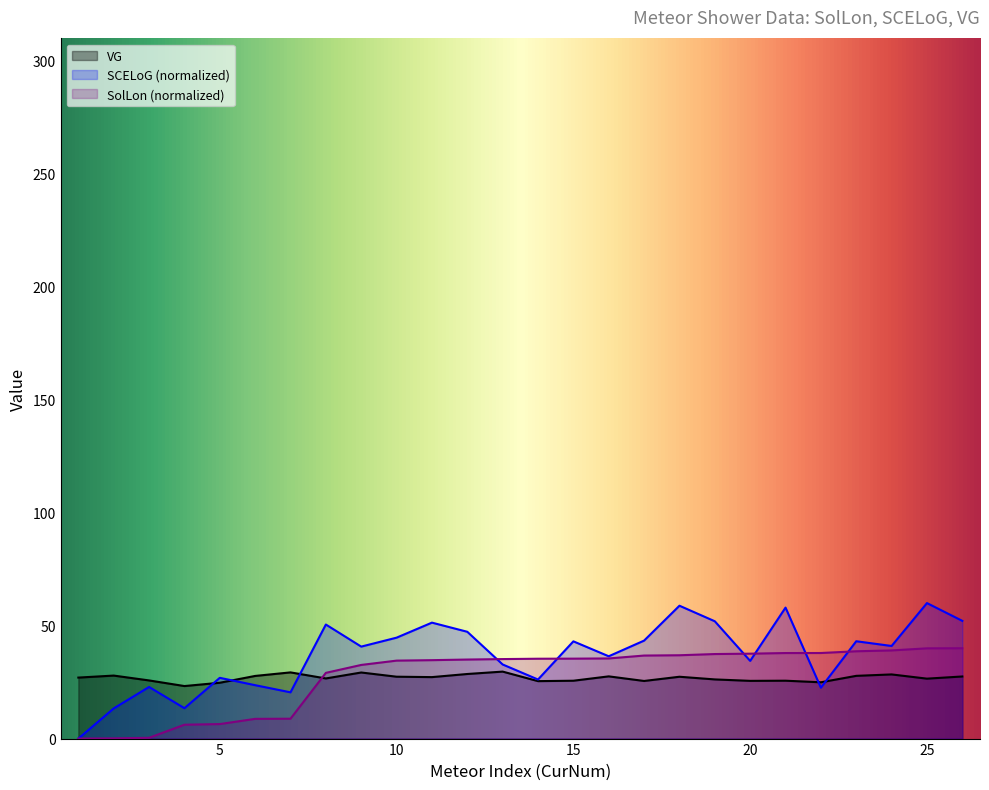

What is the difference between the SCELoG values at 8 and 17?

7.1